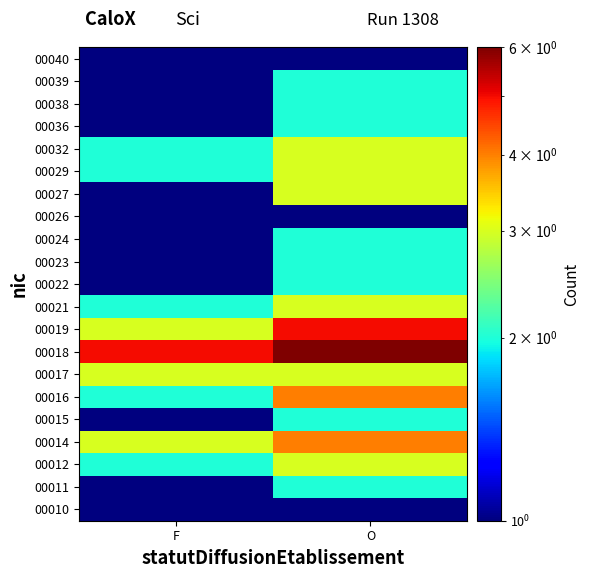

Which label corresponds to the smallest value in the chart?

F